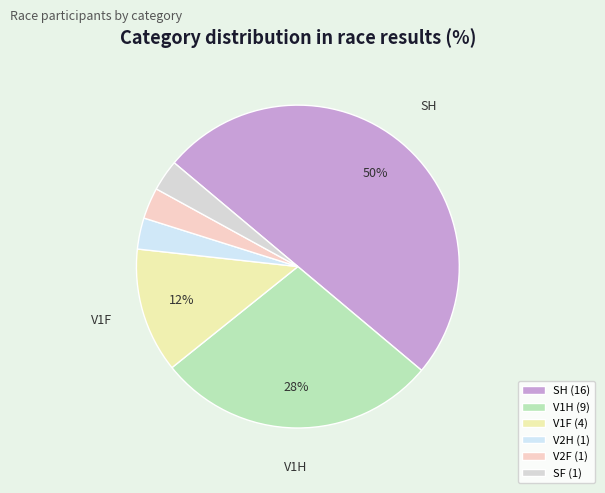

How many segments does this pie chart have?

6